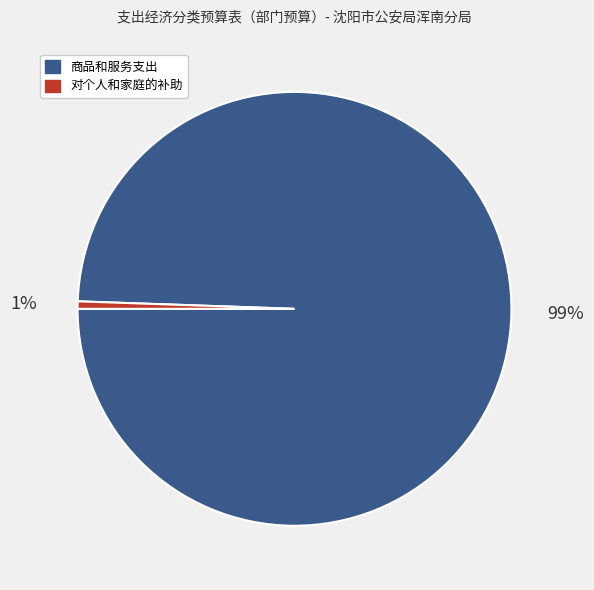

To the nearest percent, what portion does 商品和服务支出 represent?

99%